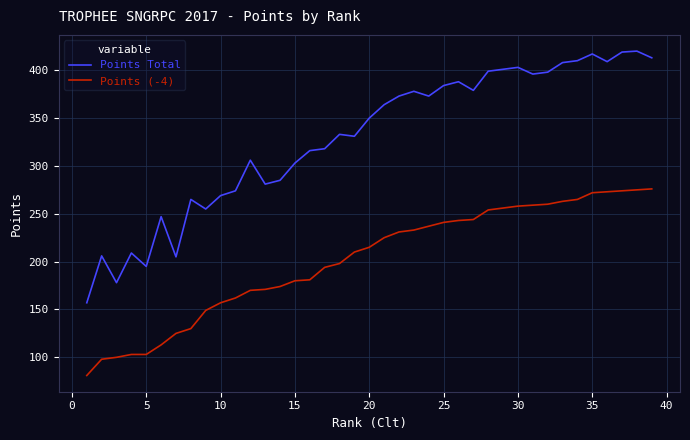

Which series has the largest range (max minus min)?

Points Total